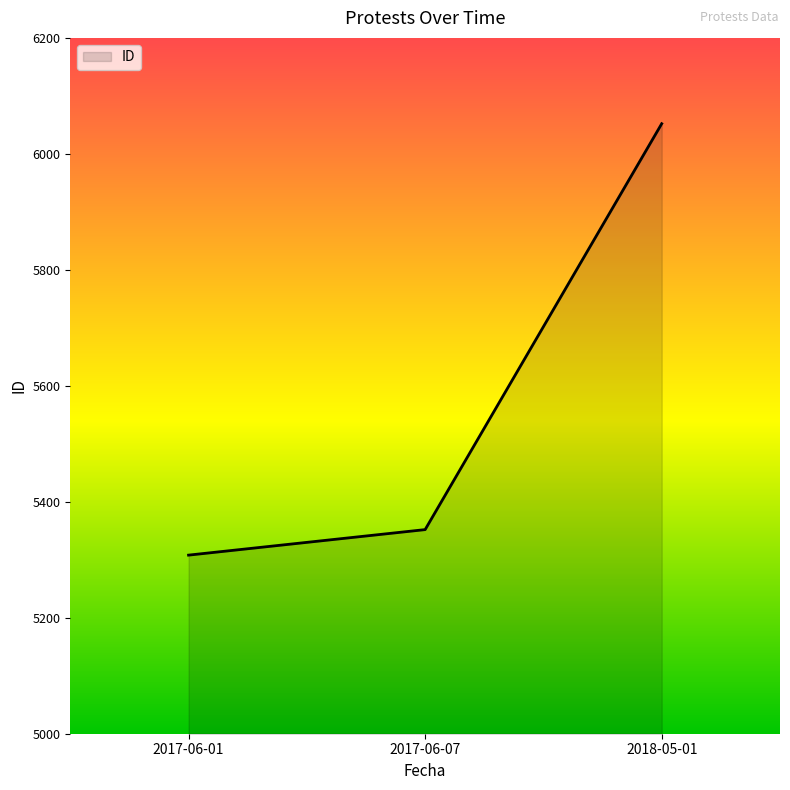

How many series are shown in this chart?

1